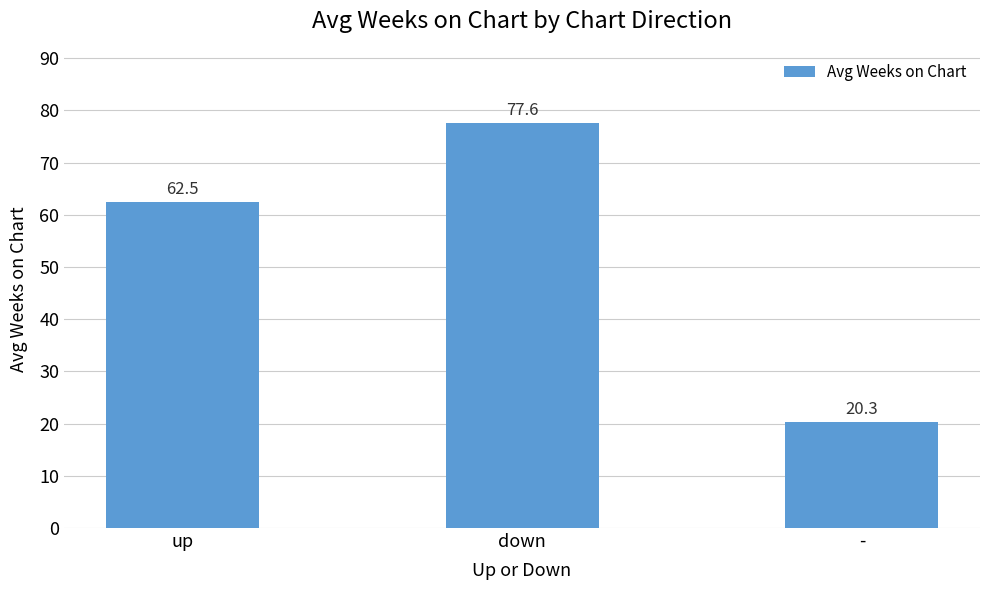

Reading left to right, extract all data points from this chart.

up=62.5	down=77.6	-=20.3